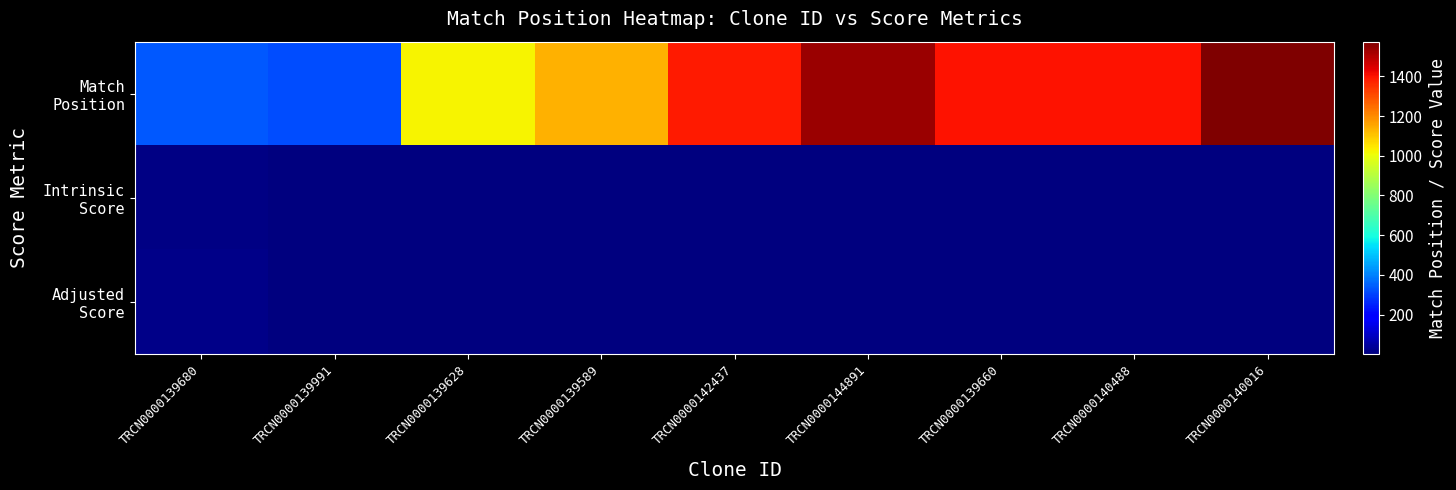

Which category has the lowest value across all series?

TRCN0000140488